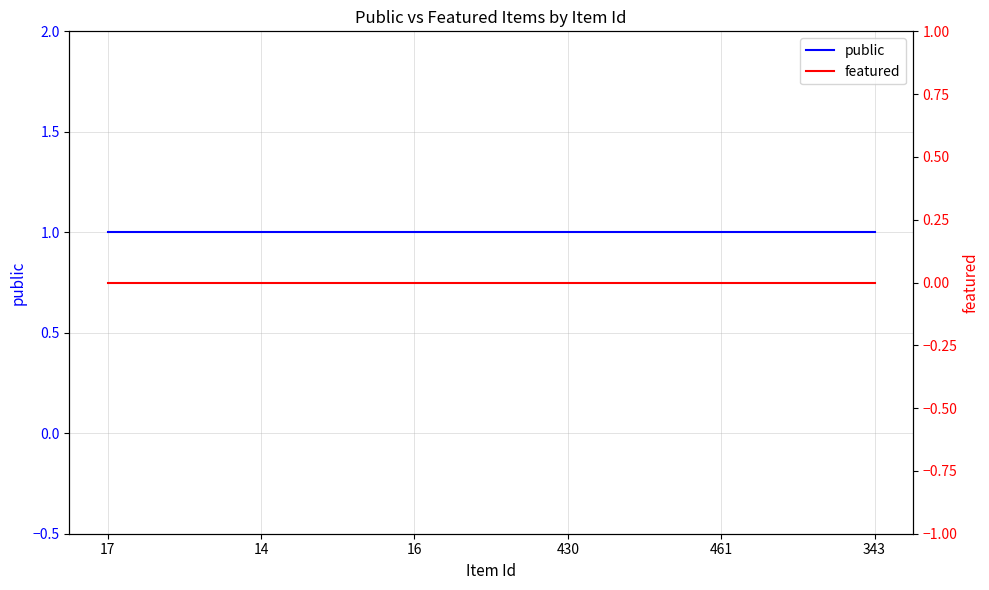

At which category is the sum across all series the highest?

17